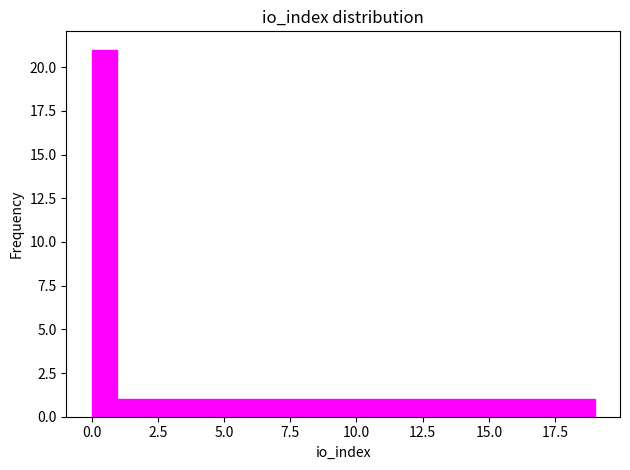

Around what value on the x-axis is the tallest bar? Give the approximate position of its centre, as read against the axis.

0.5